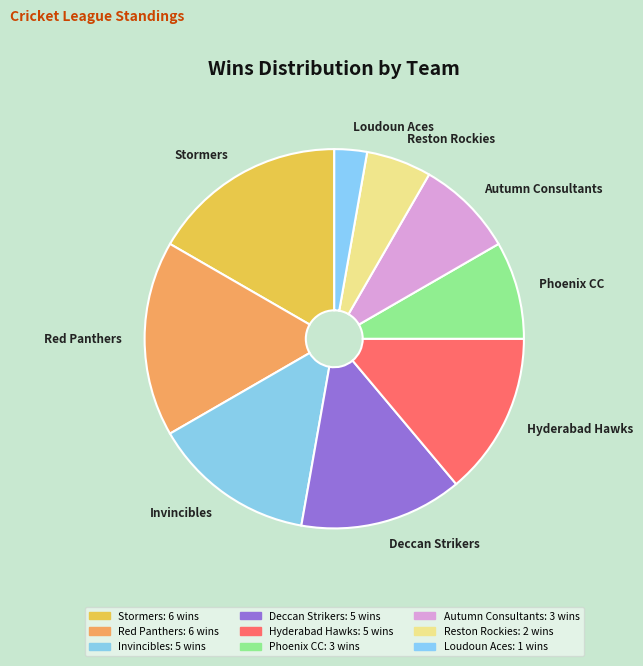

Which category has the smallest portion of the pie?

Loudoun Aces